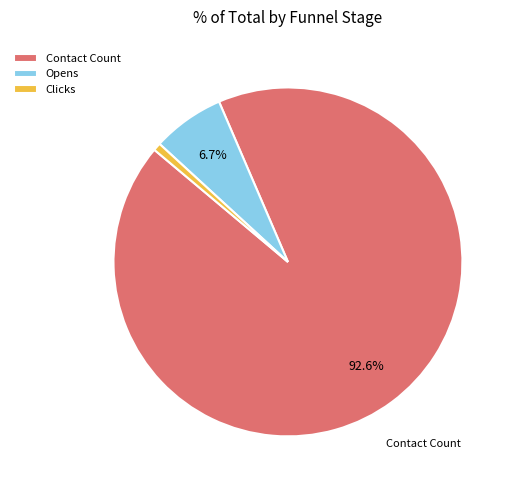

To the nearest percent, what is the average slice percentage?

33%